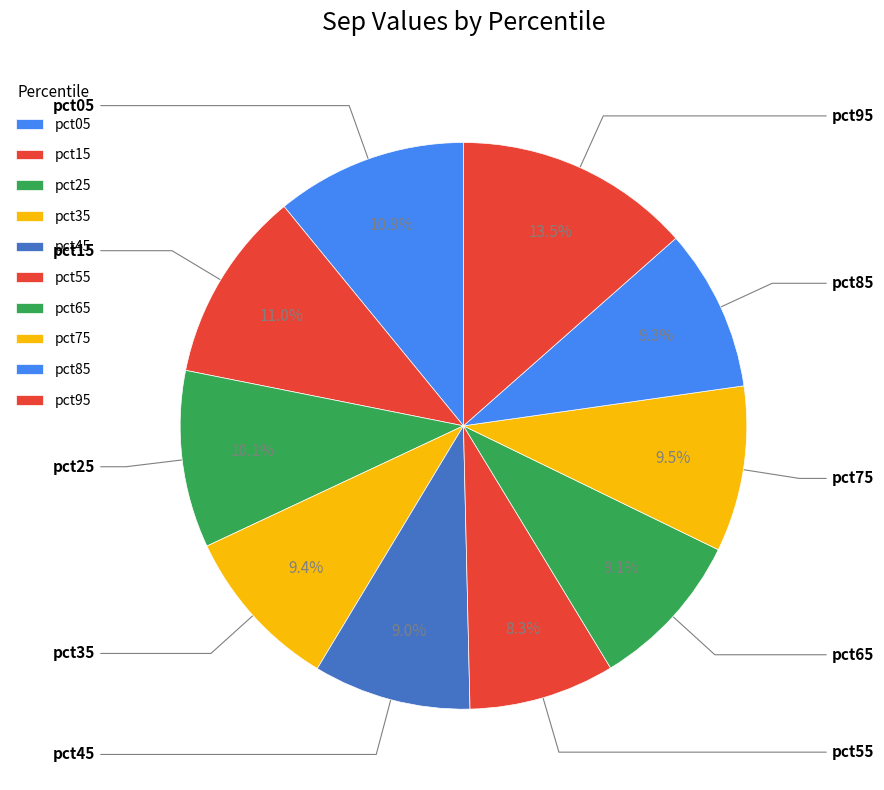

Is there any slice that represents more than half of the pie?

No